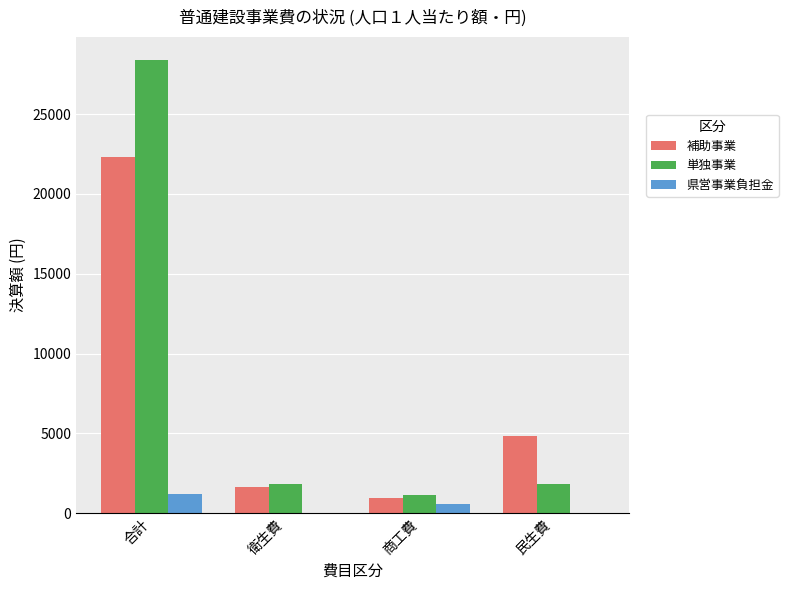

What is the sum of the 単独事業 values at 衛生費 and 民生費?

3623